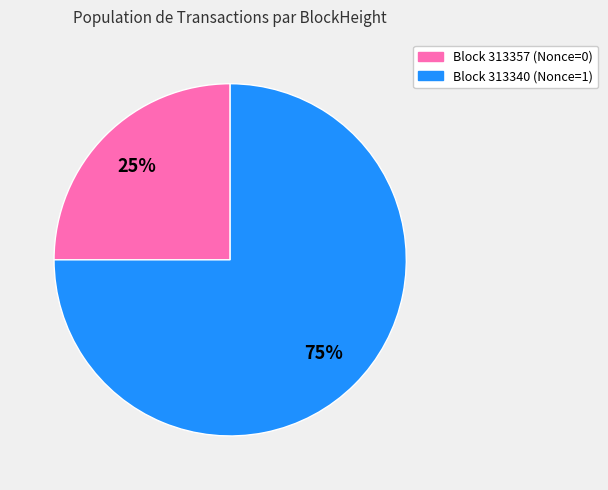

To the nearest percent, what is the difference between the largest and smallest slice percentages?

50%